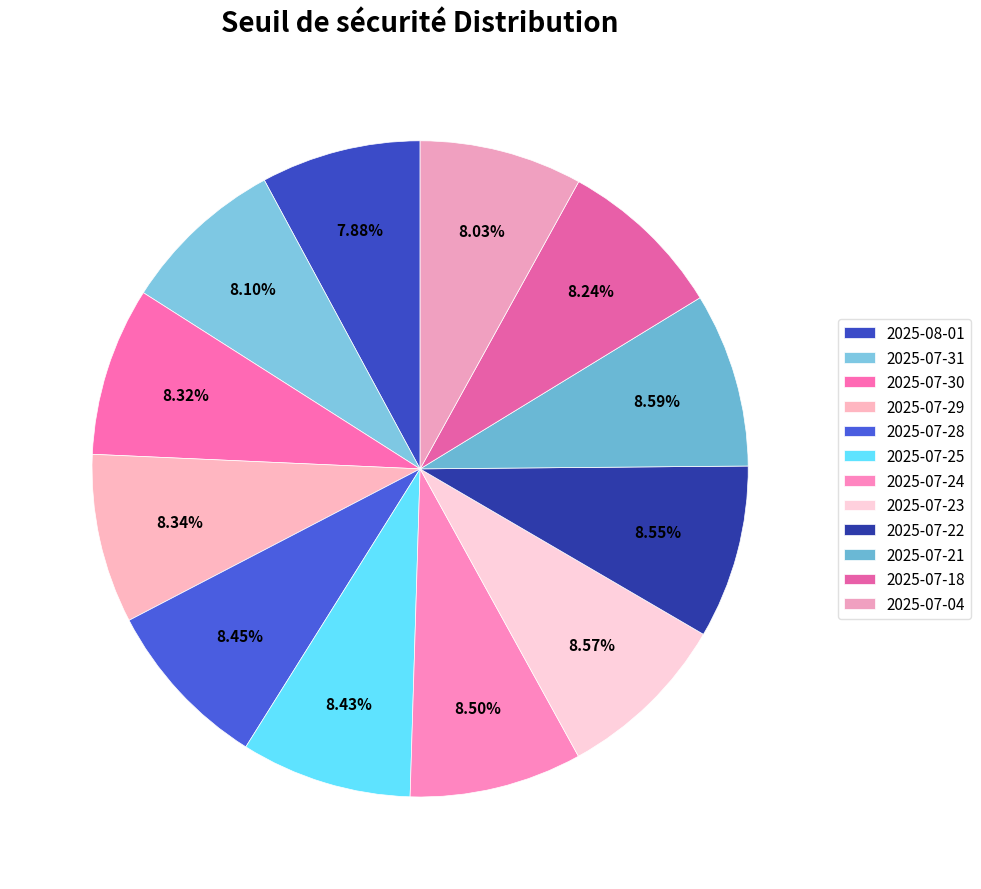

Count the number of slices in the pie.

12